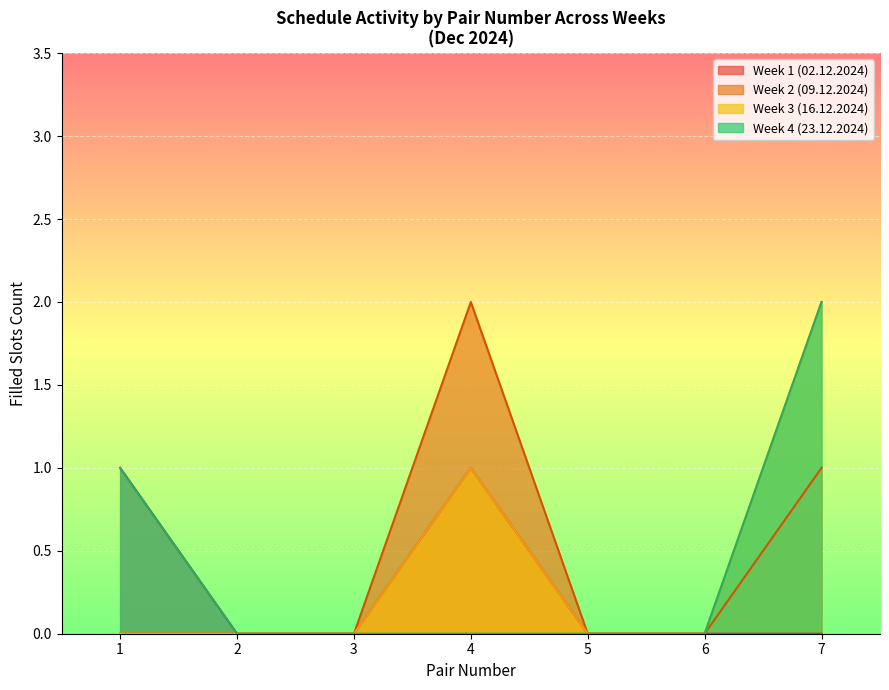

At which category is the sum across all series the highest?

7